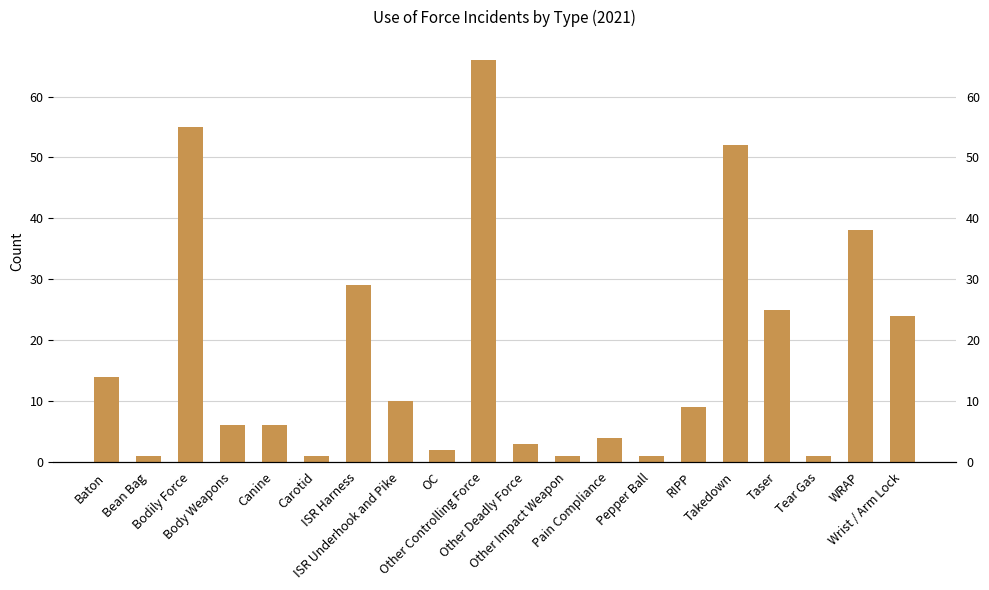

True or false: the data shows 3 at Pain Compliance.

False